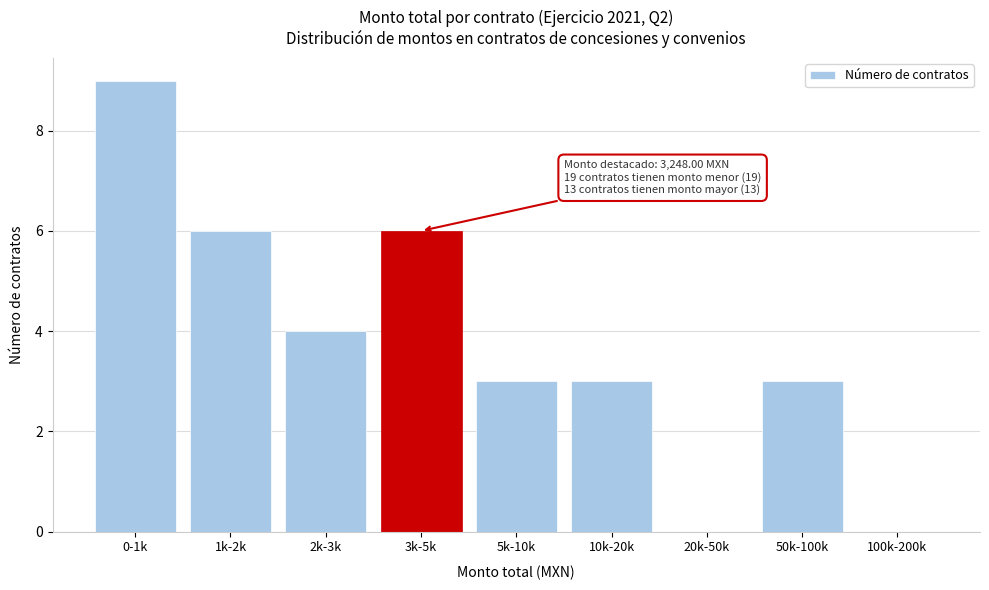

Reading left to right, transcribe all the data shown in this chart.

0-1k=9	1k-2k=6	2k-3k=4	3k-5k=6	5k-10k=3	10k-20k=3	20k-50k=0	50k-100k=3	100k-200k=0